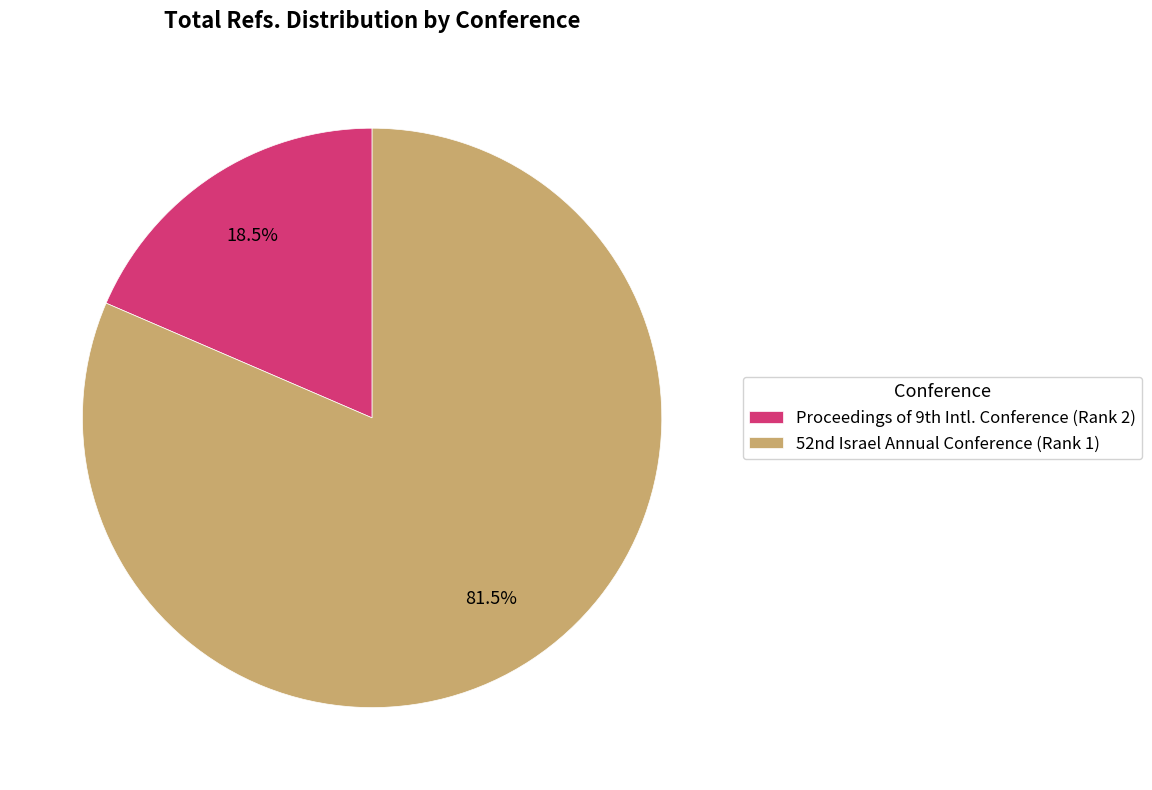

What is the largest slice in the pie chart?

52nd Israel Annual Conference (Rank 1)